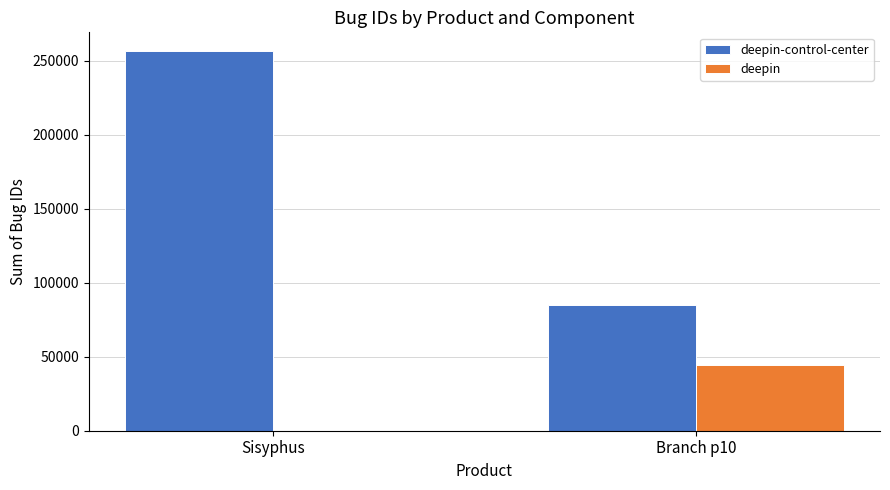

Is it true that deepin-control-center equals 256405 at Sisyphus?

True